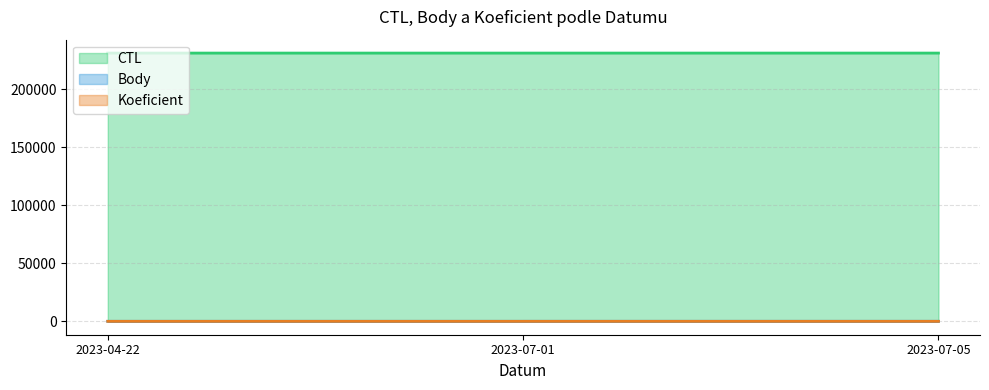

The value of Koeficient at 2023-07-05 is 4. True or false?

True